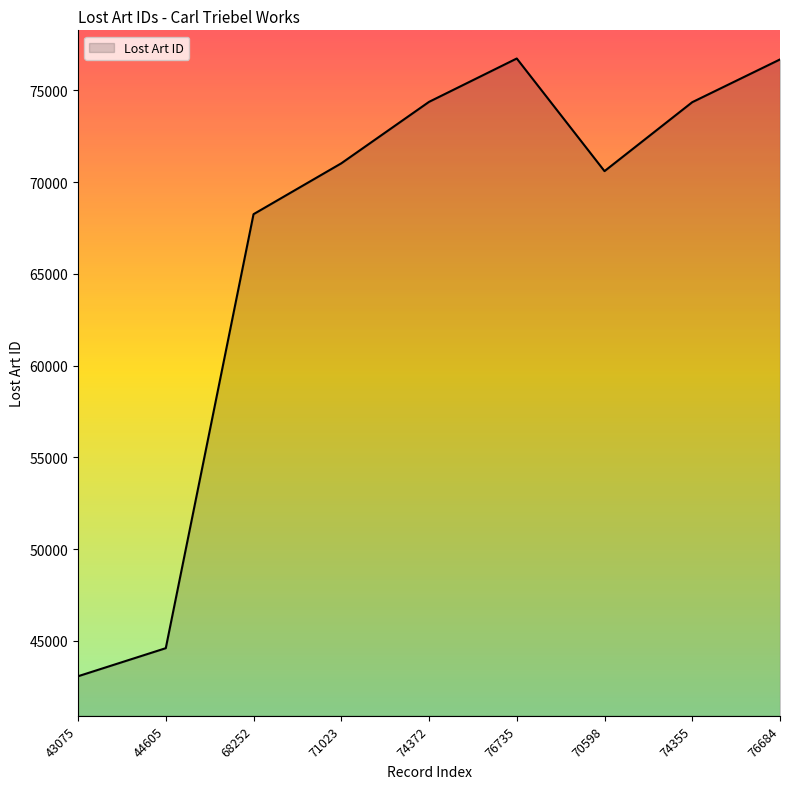

True or false: the data shows 128567 at 74355.

False